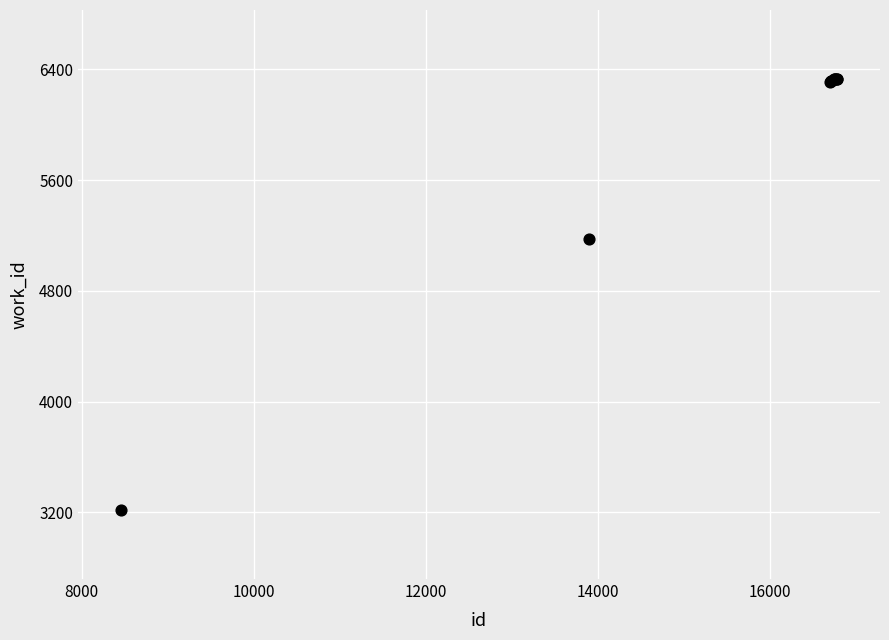

What Y value in the scatter plot is closest to 4773?

5172